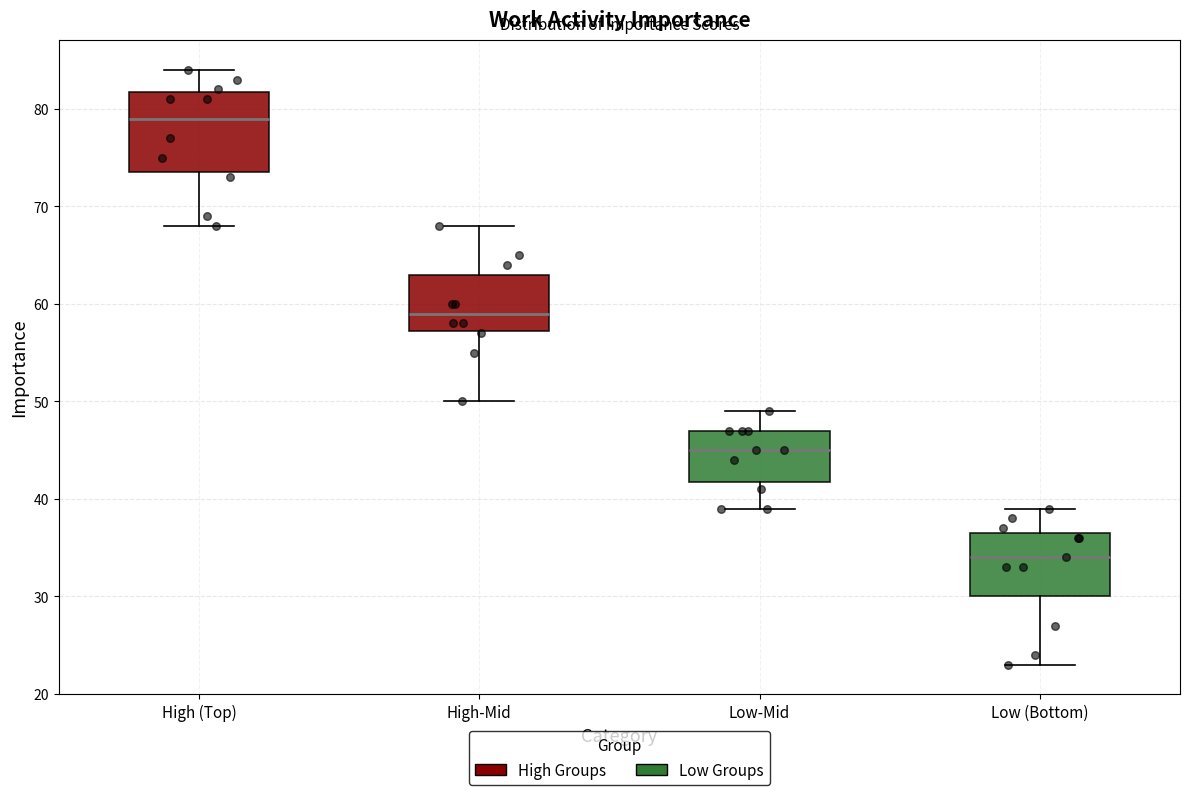

Which box is the tallest, from its lower edge to its upper edge?

High (Top)